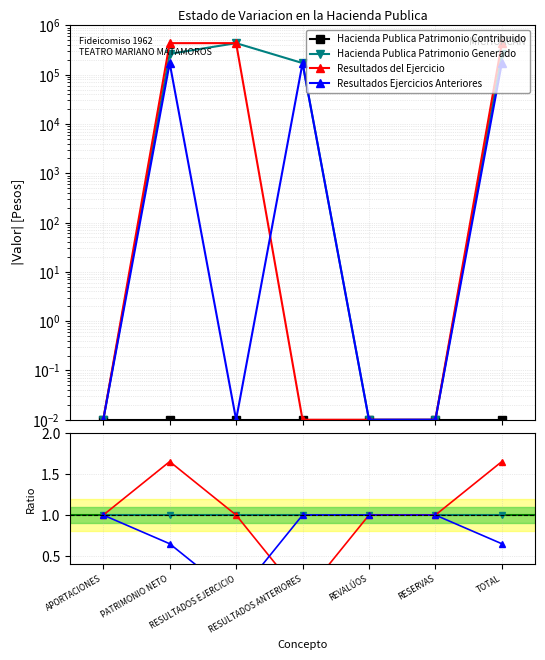

At which category is the sum across all series the highest?

PATRIMONIO NETO